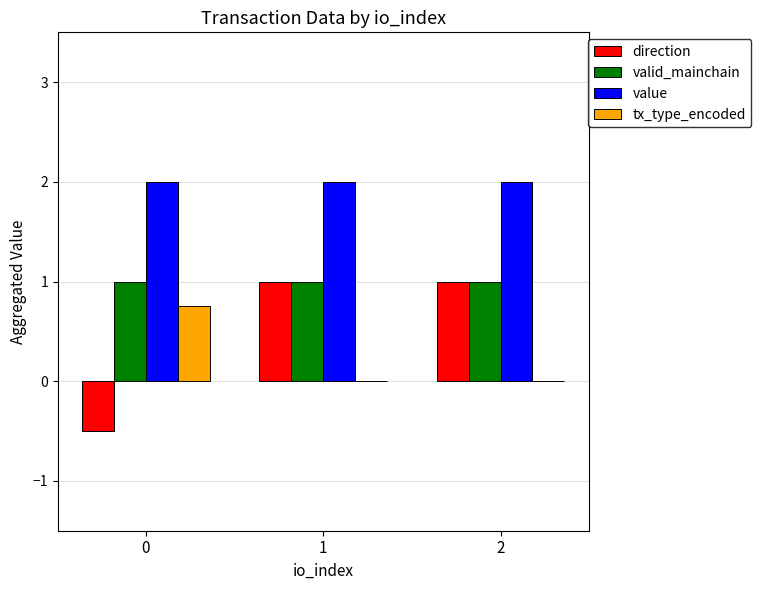

Are the bars horizontal?

No